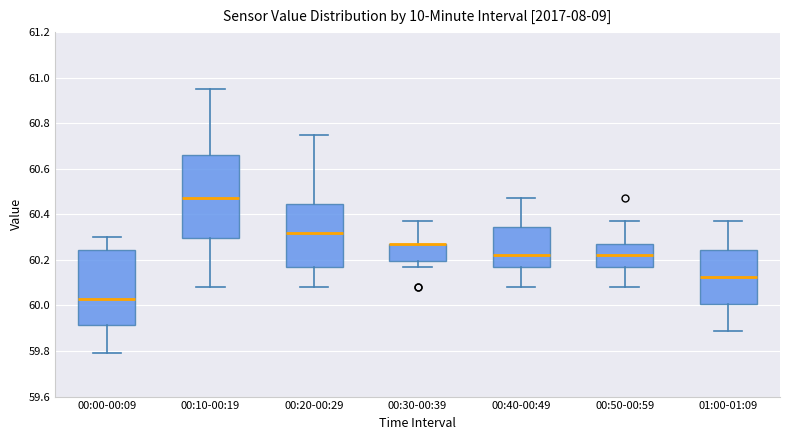

Comparing the boxes themselves (not the whiskers), which one is the tallest?

00:10-00:19